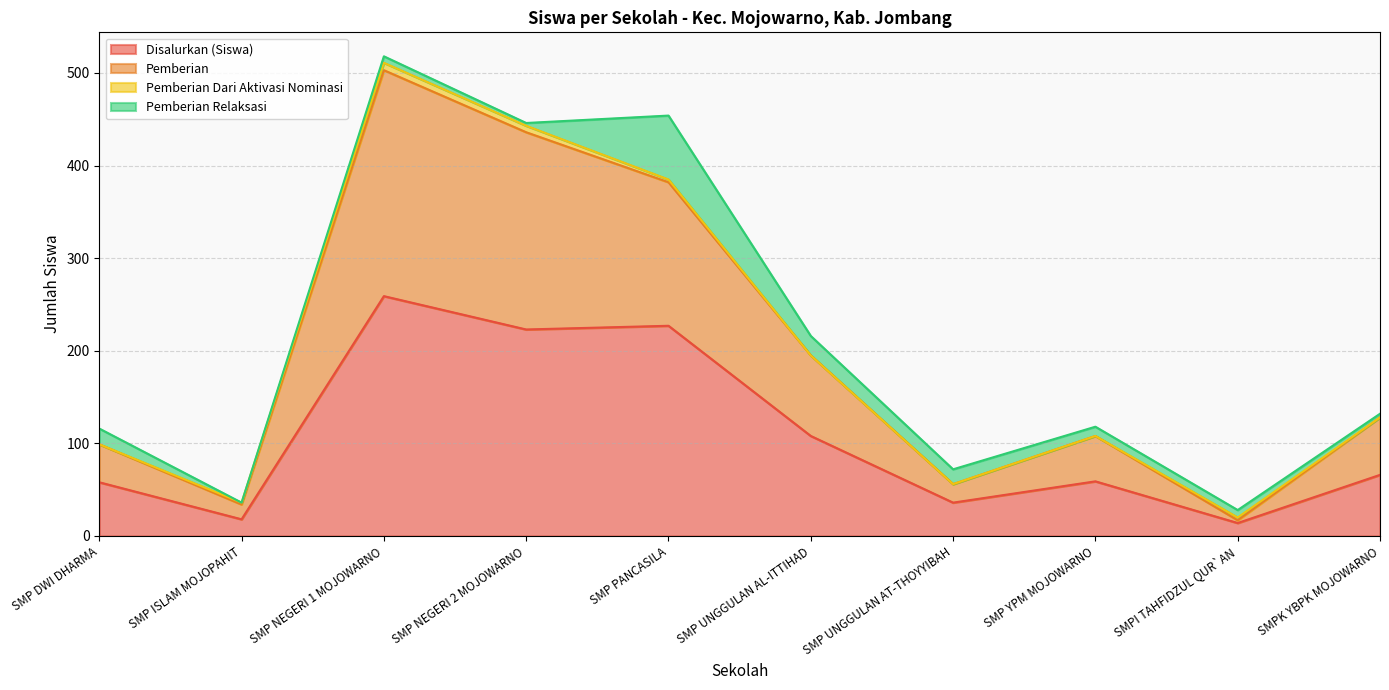

How many lines are shown in the chart?

4